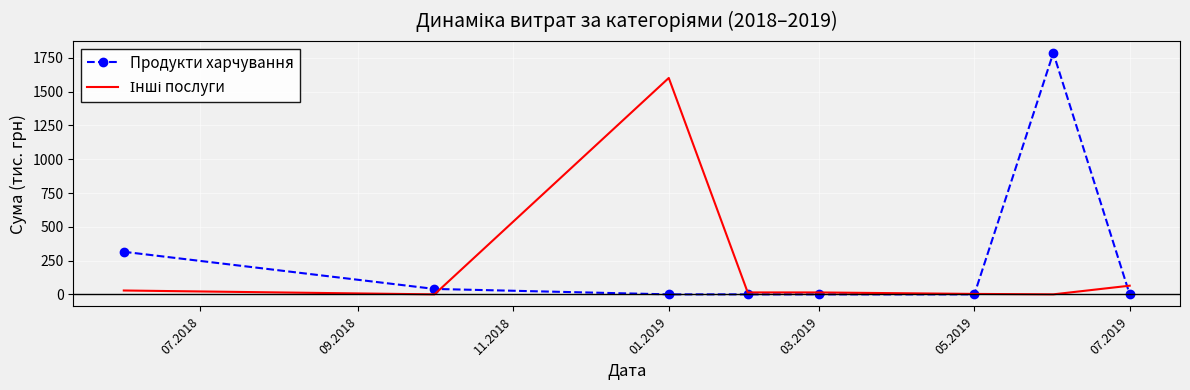

Which series has the largest range (max minus min)?

Продукти харчування